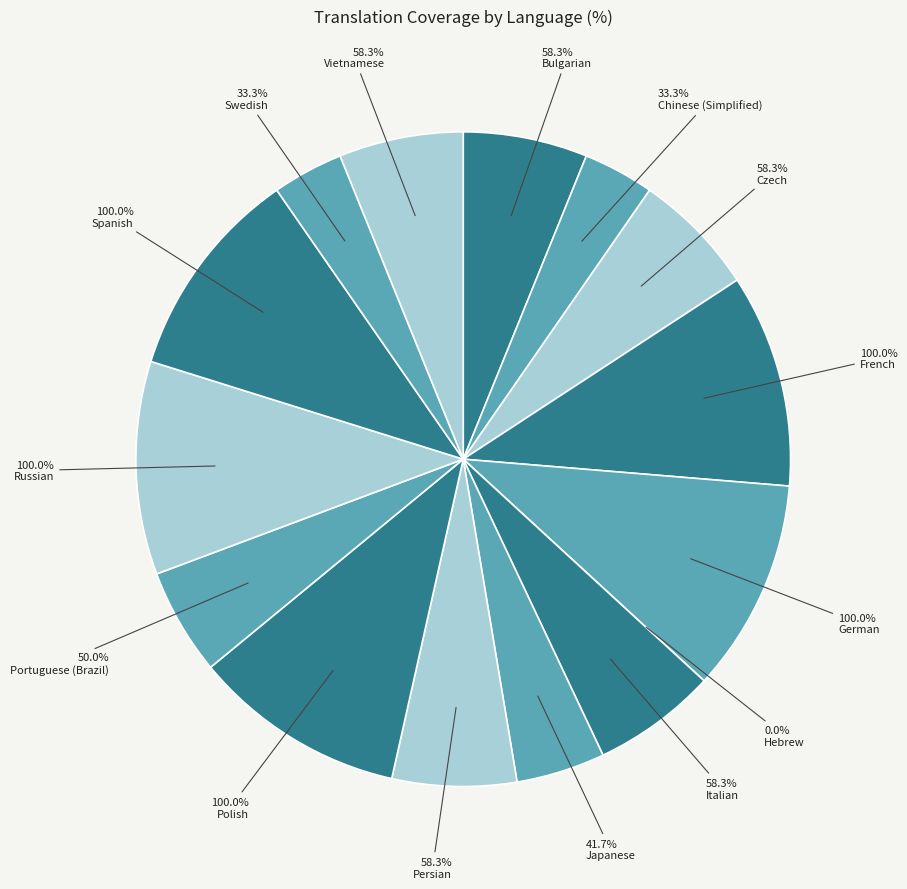

To the nearest percent, what is the combined percentage of Portuguese (Brazil) and Japanese?

10%